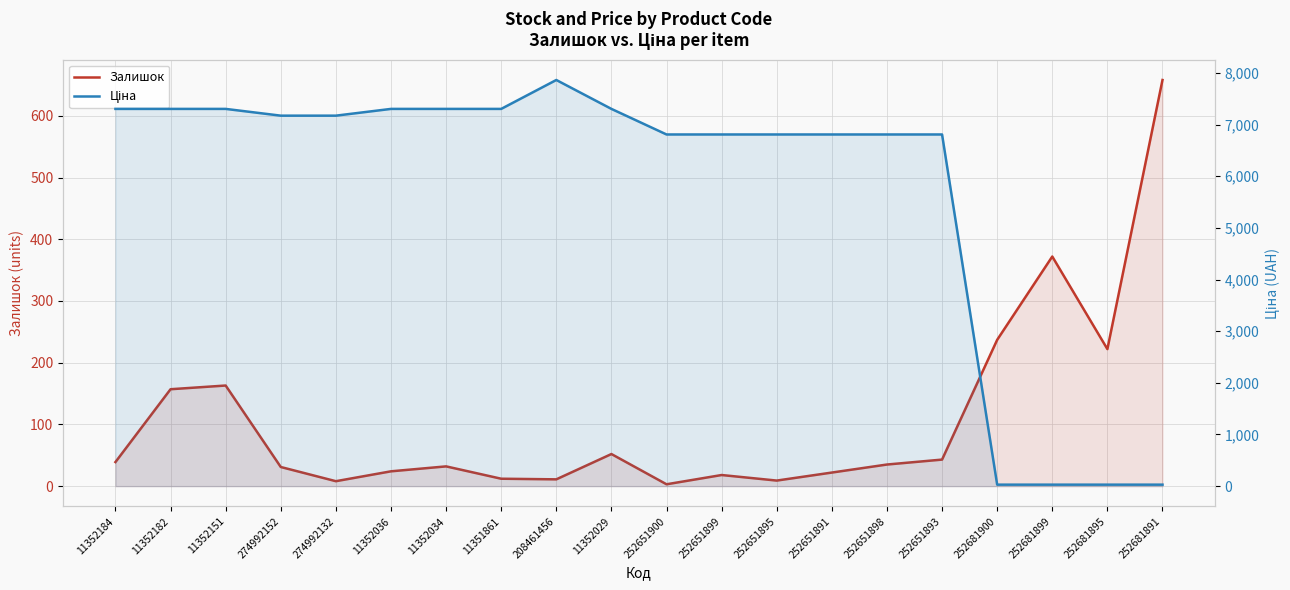

Reading left to right, transcribe all the data shown in this chart.

Залишок: 39.0	157.0	163.0	31.0	8.0	24.0	32.0	12.0	11.0	52.0	3.0	18.0	9.0	22.0	35.0	43.0	237.0	372.0	222.0	658.0
Ціна: 7304.3	7304.3	7304.3	7173.5	7173.5	7304.3	7304.3	7304.3	7864.1	7304.3	6809.2	6809.2	6809.2	6809.2	6809.2	6809.2	28.6	28.6	28.6	28.6